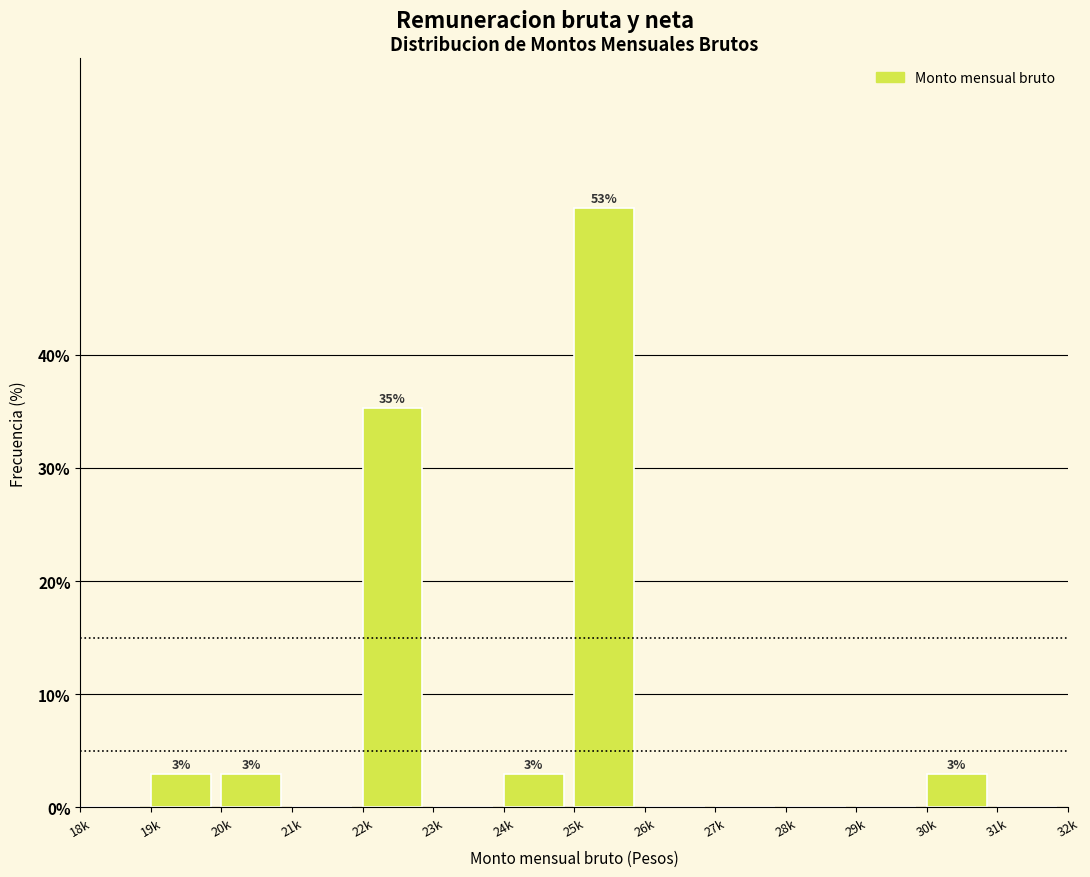

Reading left to right, what are all the values shown in this chart?

18k=0.0	19k=2.9	20k=2.9	21k=0.0	22k=35.3	23k=0.0	24k=2.9	25k=52.9	26k=0.0	27k=0.0	28k=0.0	29k=0.0	30k=2.9	31k=0.0